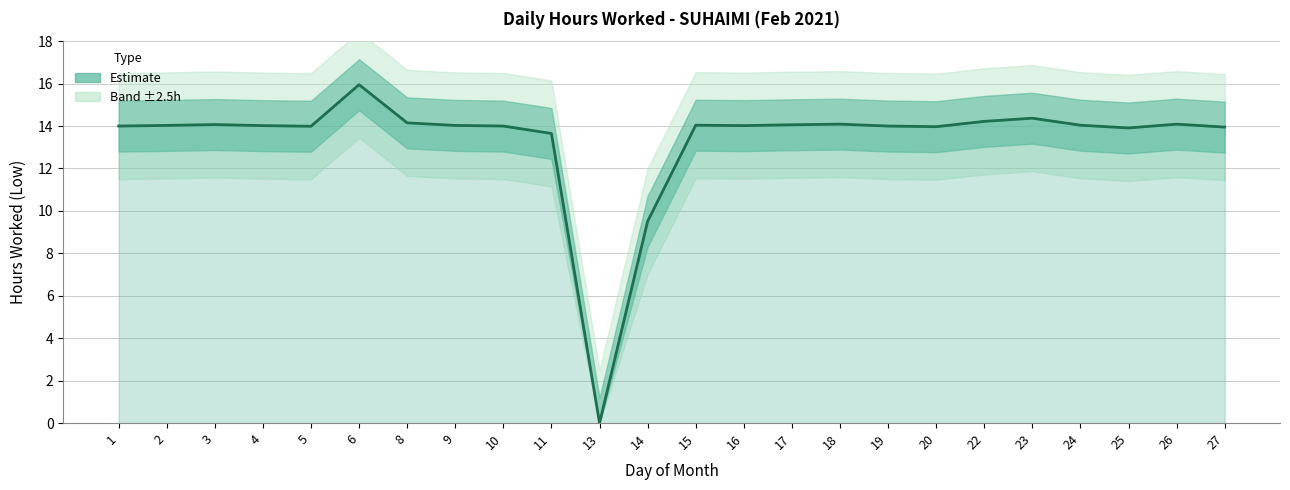

Where is the data nearest to the value 7?

14